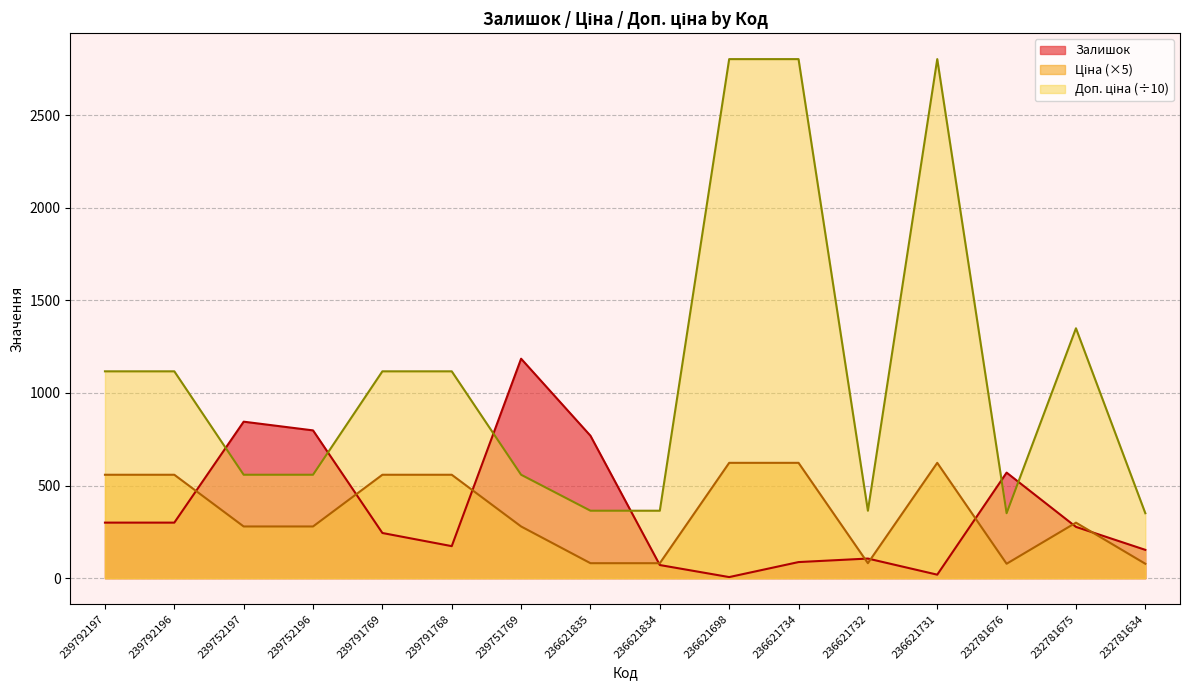

What is the sum of all Доп. ціна values?

17694.7